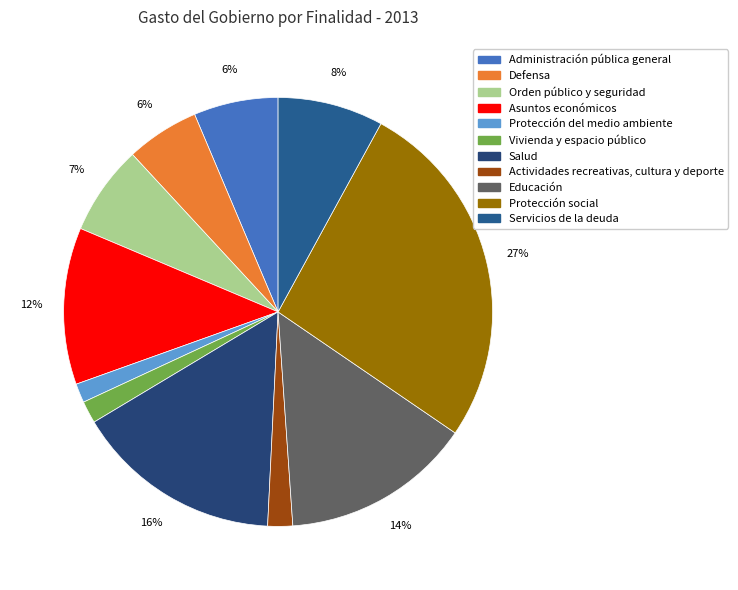

What percentage is the Defensa slice, to the nearest percent?

6%